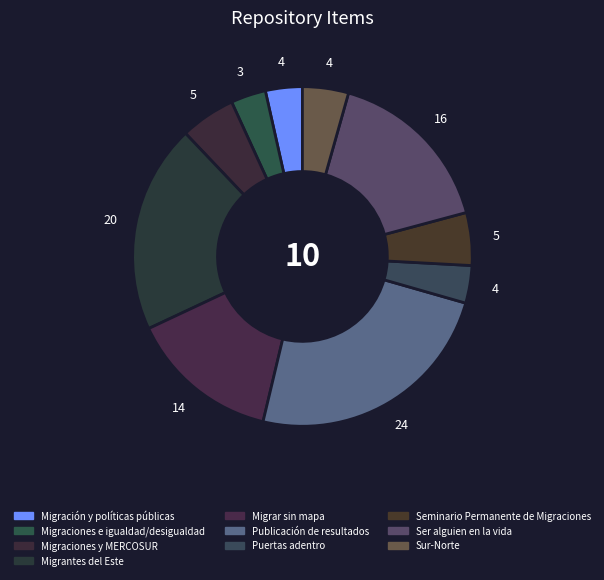

Which category has the biggest portion of the pie?

Publicación de resultados